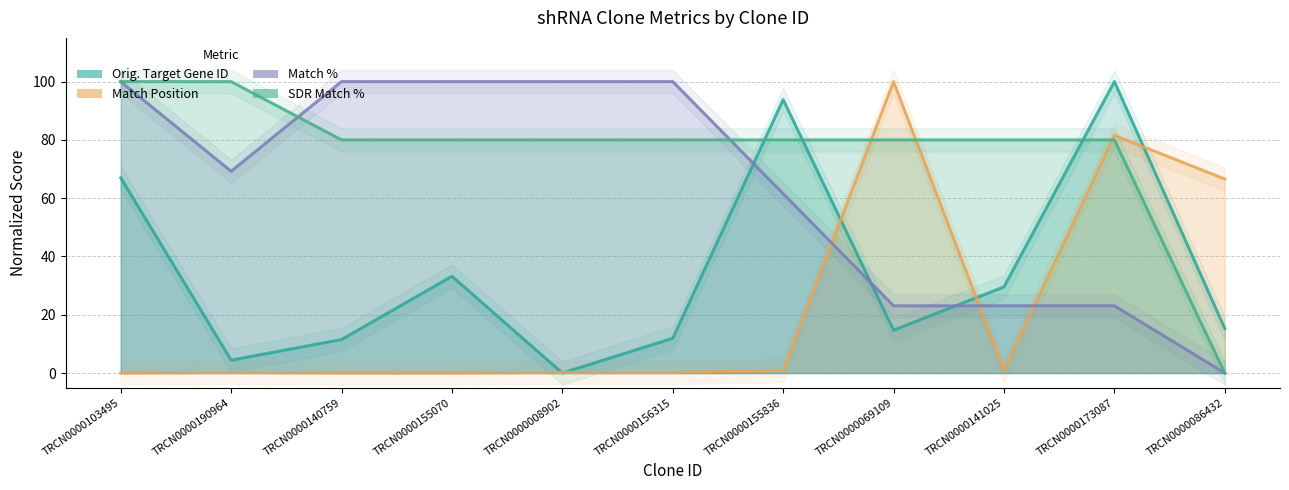

Which series changed the most between TRCN0000156315 and TRCN0000155836?

Orig. Target Gene ID